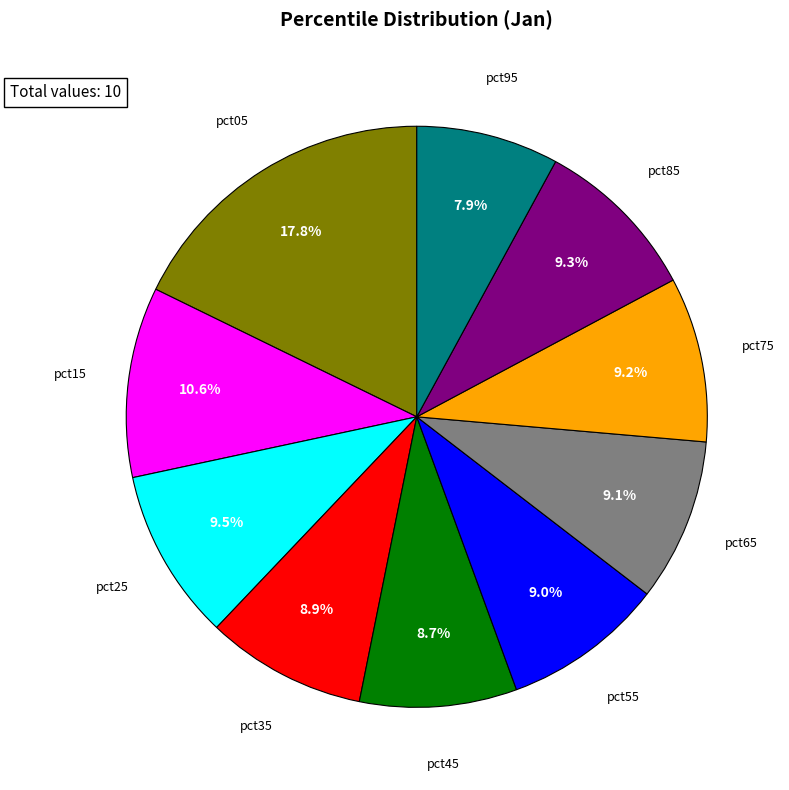

Is there any slice that represents more than half of the pie?

No